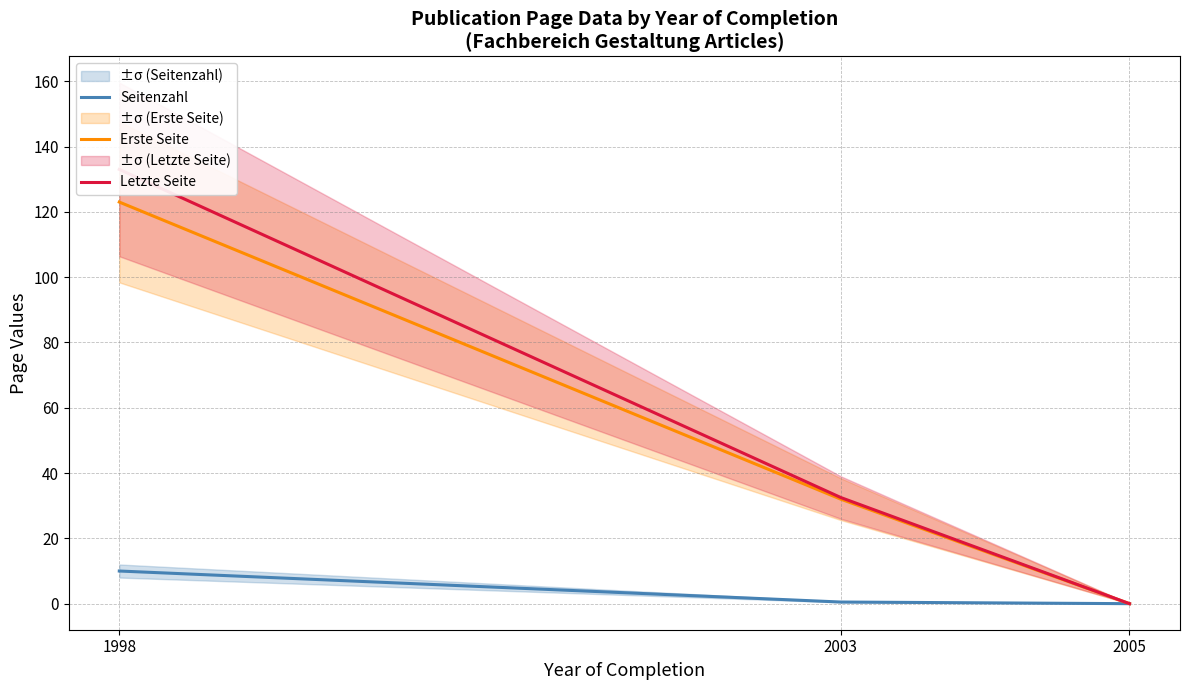

Which series changed the most between 1998 and 2003?

Letzte Seite